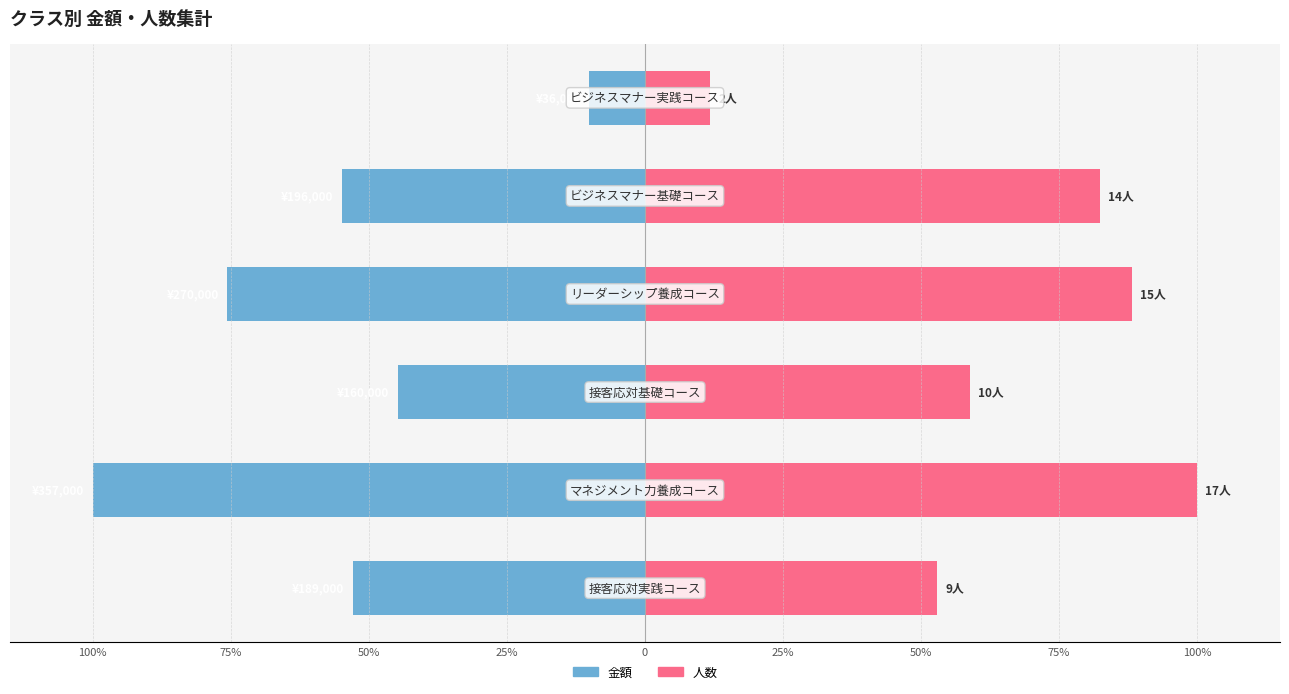

Which series has the largest total across all categories?

人数